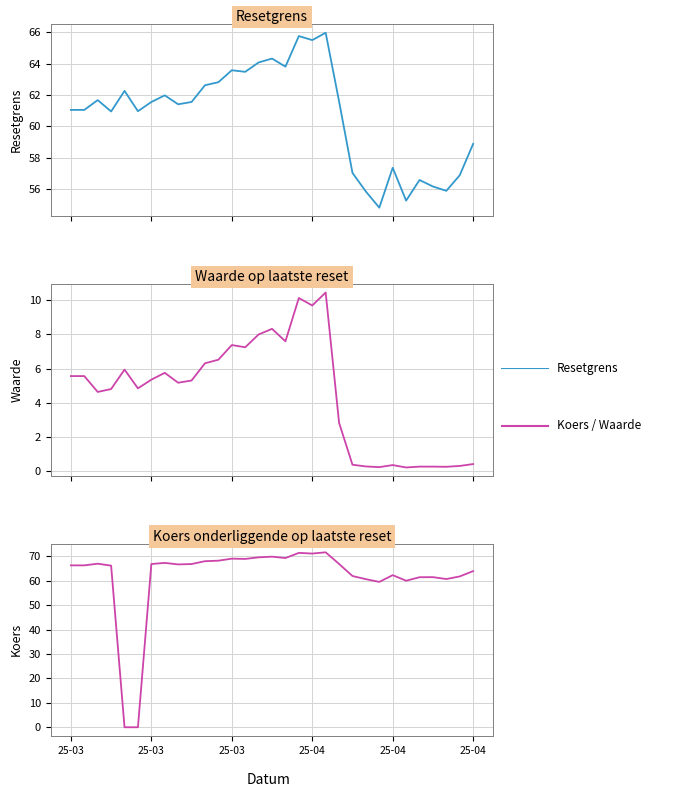

Which category has the highest value across all series?

2025-04-02